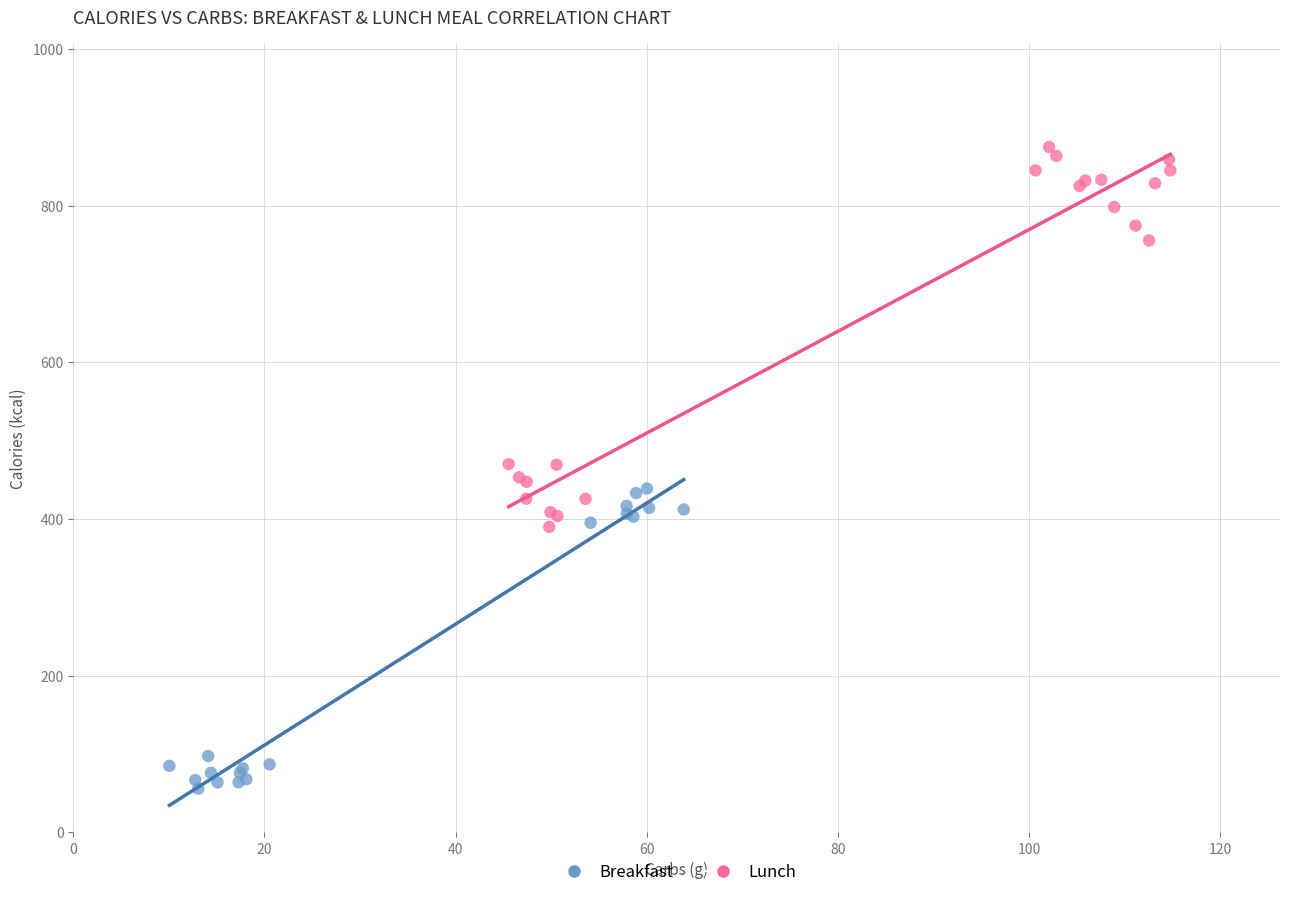

Which series contains the highest Y value?

Lunch